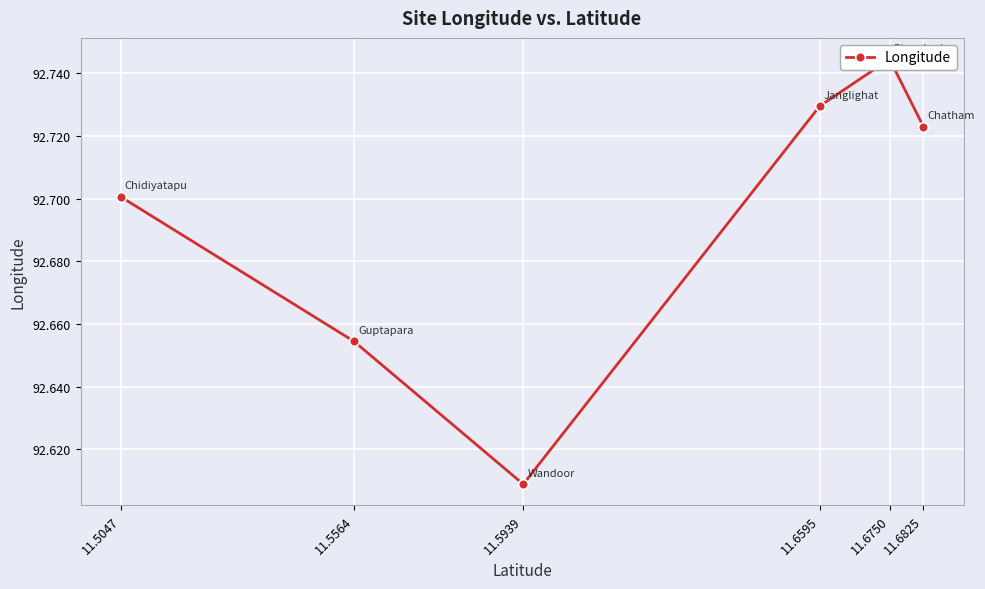

At which category does the chart reach its peak across all series?

11.6750